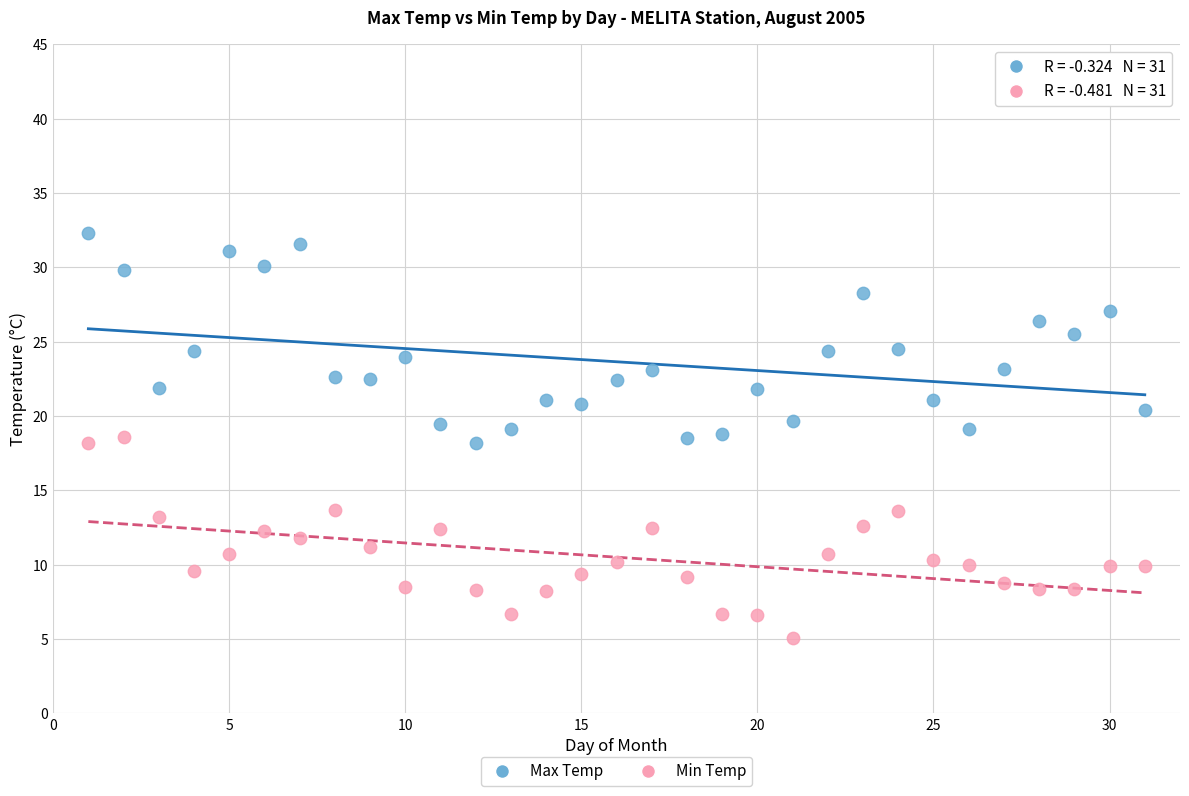

What is the X range (max minus min) for the scatter plot?

30.0